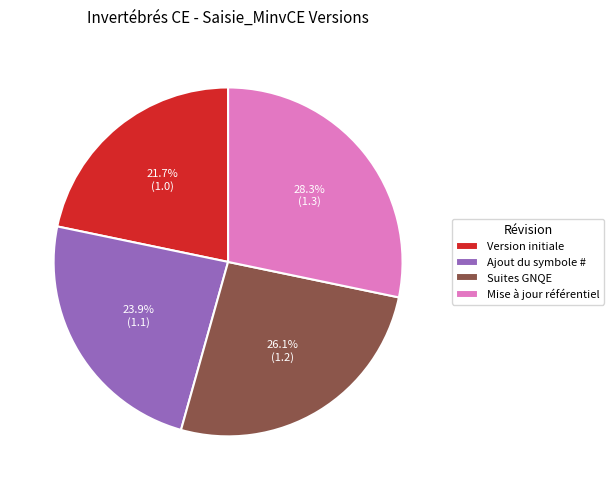

To the nearest percent, what is the average slice percentage?

25%